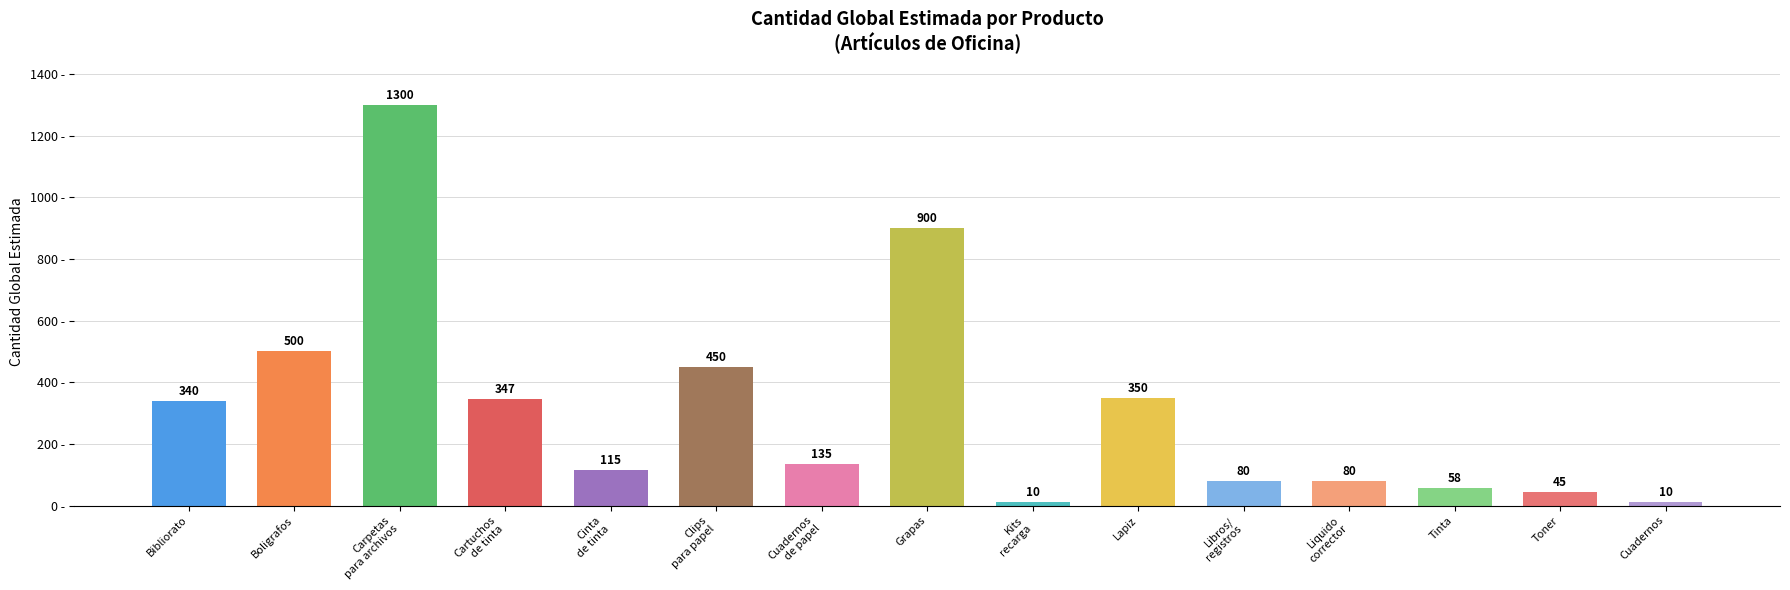

What is the sum of all values?

4720